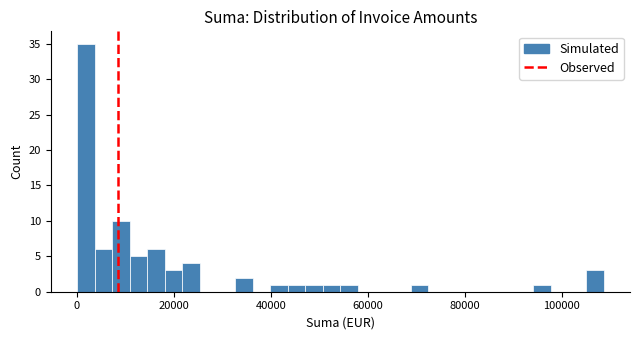

Read against the x-axis, roughly where is the centre of the tallest bar?

2000